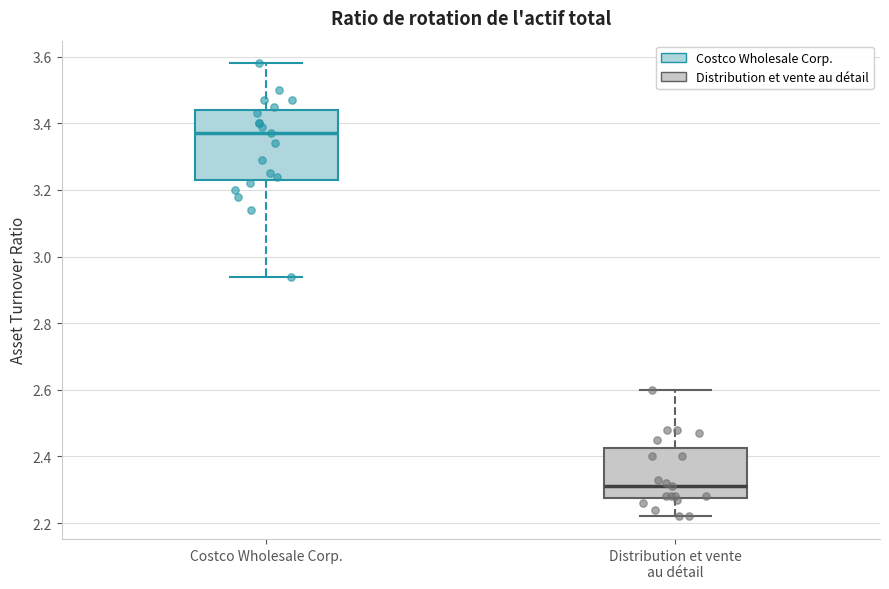

Reading left to right, transcribe this box plot: for each box, give where its median line is, the range the box spans, and where its two whiskers end, as read against the y-axis. The values are not printed on the chart, so give them approximately, as read against the axis.

Costco Wholesale Corp.: median 3.38, box 3.24 to 3.44, whiskers 2.94 to 3.58
Distribution et vente au détail: median 2.32, box 2.28 to 2.42, whiskers 2.22 to 2.60